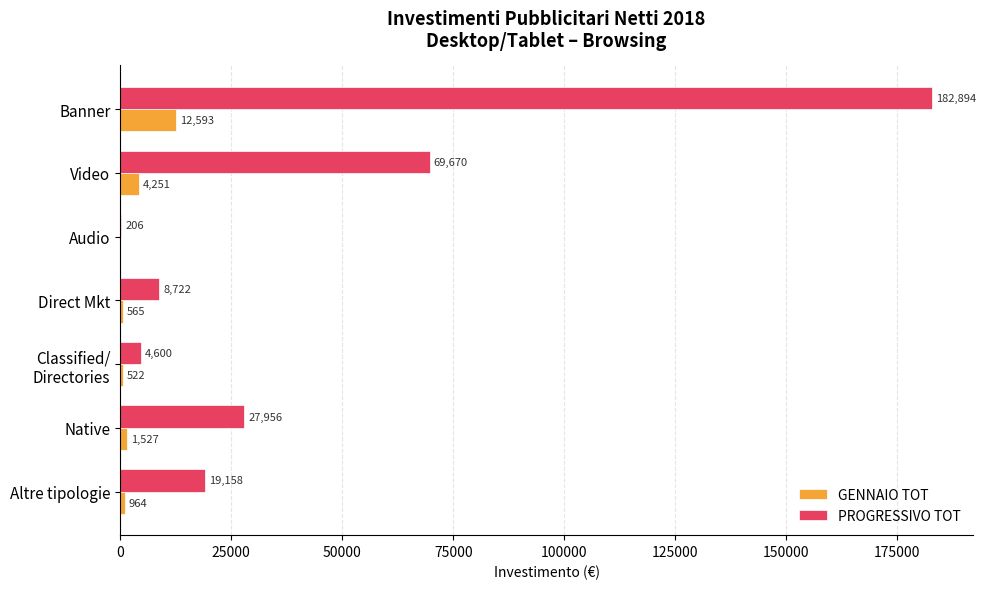

Which series has the widest spread of values?

PROGRESSIVO TOT